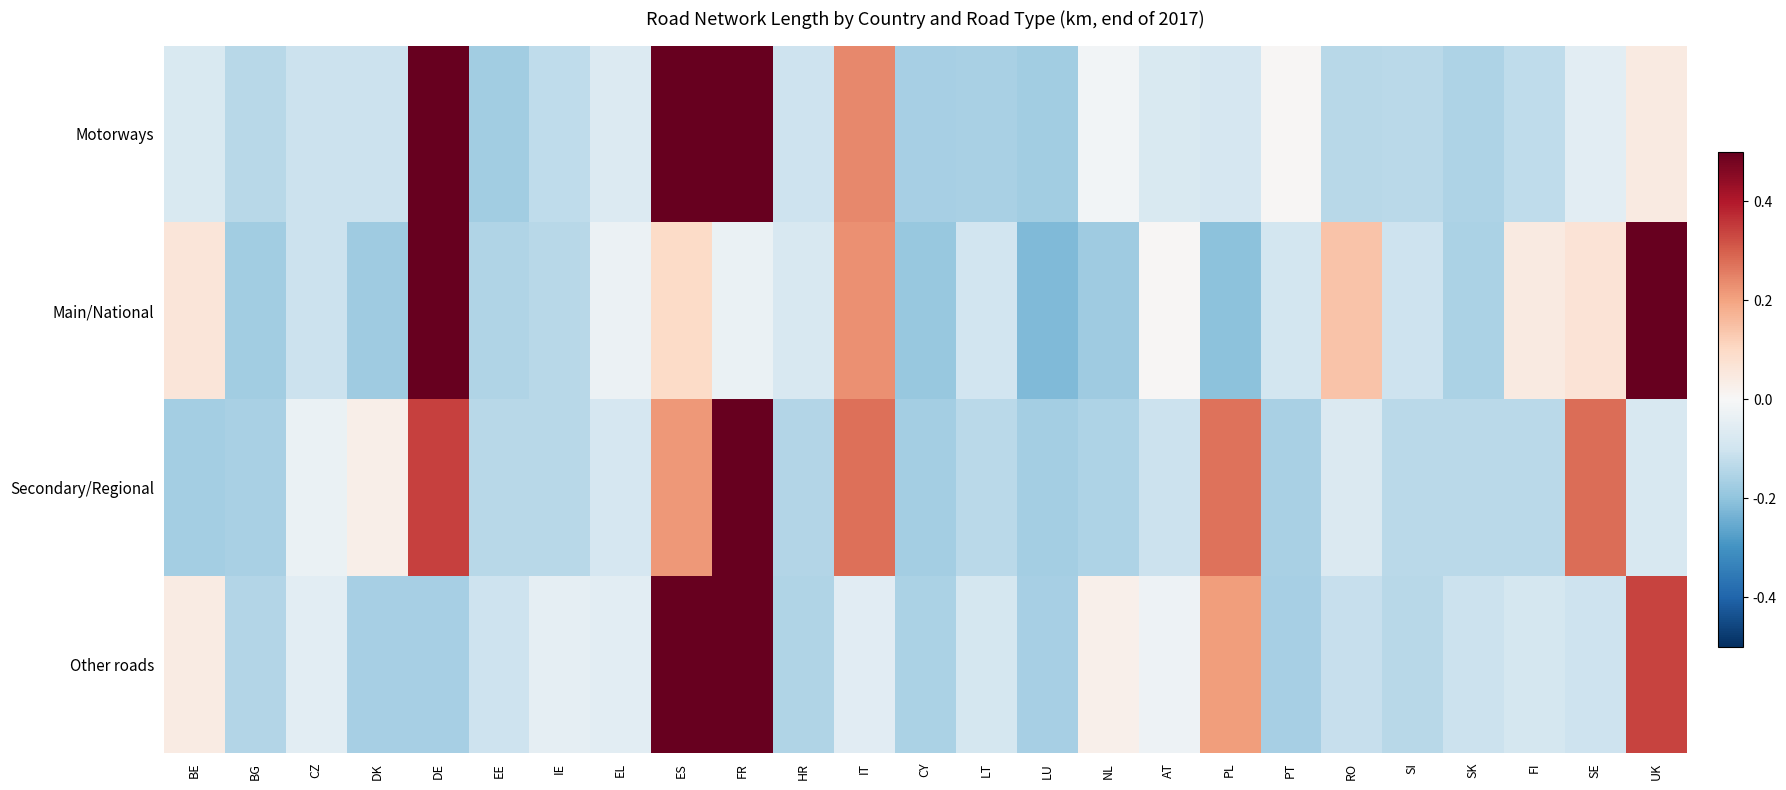

Reading right to left, transcribe all the data shown in this chart.

Motorways: UK=0.0	SE=-0.1	FI=-0.1	SK=-0.2	SI=-0.1	RO=-0.1	PT=0.0	PL=-0.1	AT=-0.1	NL=-0.0	LU=-0.2	LT=-0.2	CY=-0.2	IT=0.2	HR=-0.1	FR=0.5	ES=0.5	EL=-0.1	IE=-0.1	EE=-0.2	DE=0.5	DK=-0.1	CZ=-0.1	BG=-0.1	BE=-0.1
Main/National: UK=0.5	SE=0.1	FI=0.0	SK=-0.2	SI=-0.1	RO=0.1	PT=-0.1	PL=-0.2	AT=0.0	NL=-0.2	LU=-0.2	LT=-0.1	CY=-0.2	IT=0.2	HR=-0.1	FR=-0.0	ES=0.1	EL=-0.0	IE=-0.1	EE=-0.2	DE=0.5	DK=-0.2	CZ=-0.1	BG=-0.2	BE=0.1
Secondary/Regional: UK=-0.1	SE=0.3	FI=-0.1	SK=-0.1	SI=-0.1	RO=-0.1	PT=-0.2	PL=0.3	AT=-0.1	NL=-0.2	LU=-0.2	LT=-0.1	CY=-0.2	IT=0.3	HR=-0.1	FR=0.5	ES=0.2	EL=-0.1	IE=-0.1	EE=-0.1	DE=0.3	DK=0.0	CZ=-0.0	BG=-0.2	BE=-0.2
Other roads: UK=0.3	SE=-0.1	FI=-0.1	SK=-0.1	SI=-0.1	RO=-0.1	PT=-0.2	PL=0.2	AT=-0.0	NL=0.0	LU=-0.2	LT=-0.1	CY=-0.2	IT=-0.1	HR=-0.2	FR=0.5	ES=0.5	EL=-0.1	IE=-0.0	EE=-0.1	DE=-0.2	DK=-0.2	CZ=-0.1	BG=-0.1	BE=0.0